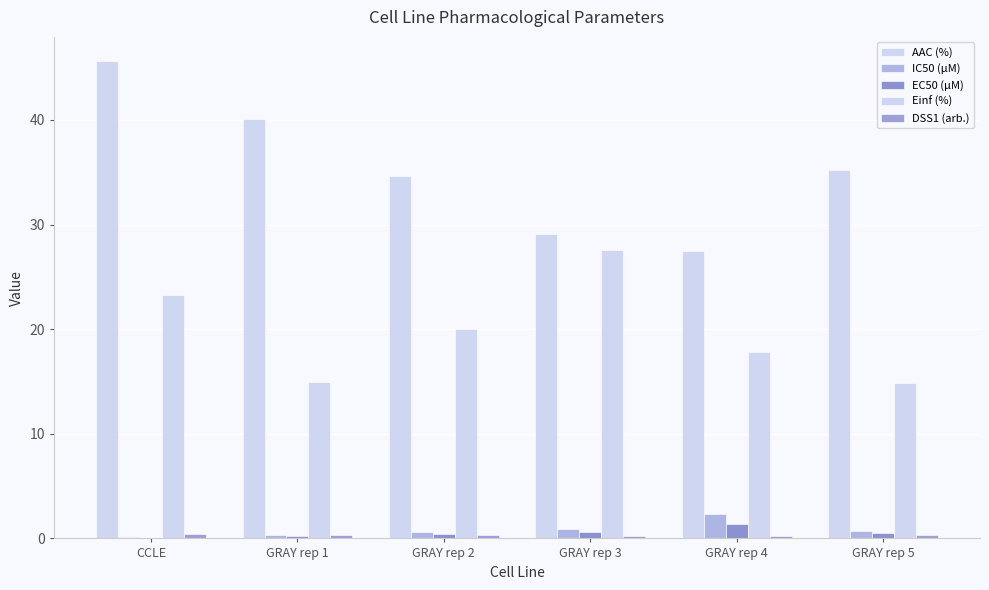

What is the average value of the EC50 (µM) series?

0.5